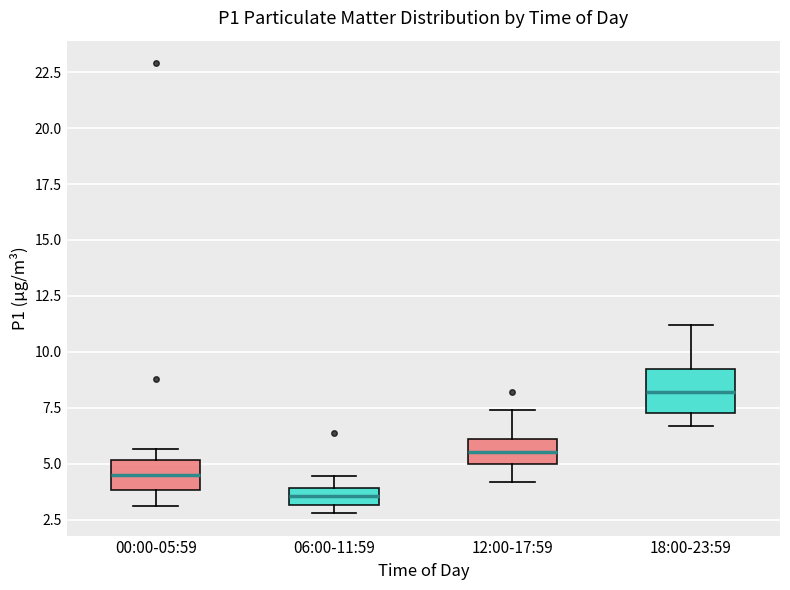

Comparing the boxes themselves (not the whiskers), which one is the tallest?

18:00-23:59